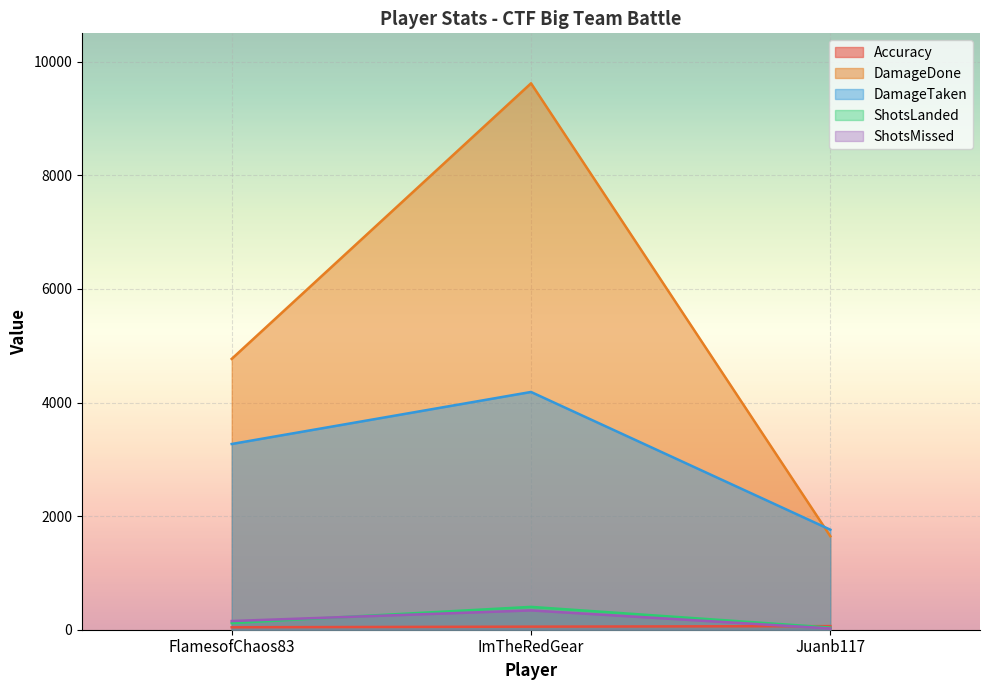

Reading left to right, list all the values displayed in this chart.

Accuracy: FlamesofChaos83=43.3	ImTheRedGear=54.2	Juanb117=63.3
DamageDone: FlamesofChaos83=4768.0	ImTheRedGear=9620.0	Juanb117=1646.0
DamageTaken: FlamesofChaos83=3270.0	ImTheRedGear=4186.0	Juanb117=1761.0
ShotsLanded: FlamesofChaos83=117.0	ImTheRedGear=402.0	Juanb117=38.0
ShotsMissed: FlamesofChaos83=153.0	ImTheRedGear=340.0	Juanb117=22.0